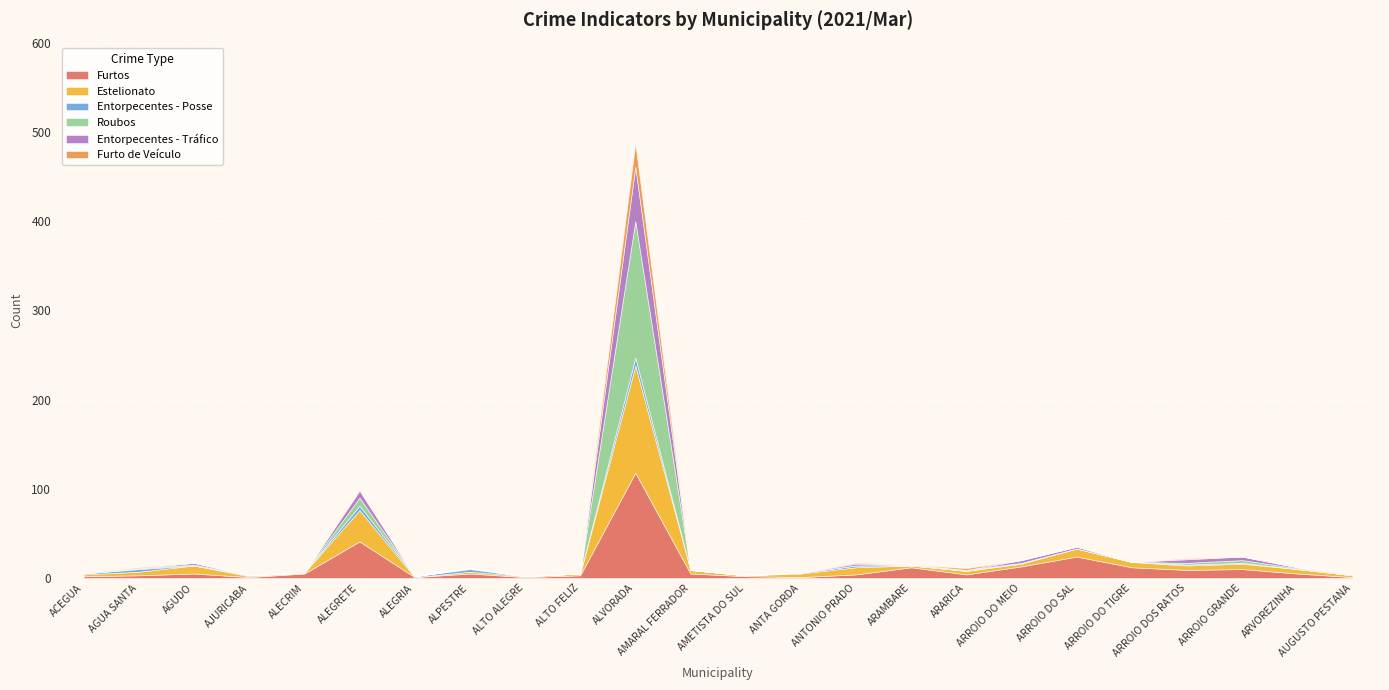

Is the value of Furto de Veículo at AGUA SANTA greater than the value of Entorpecentes - Posse at ALEGRIA?

No